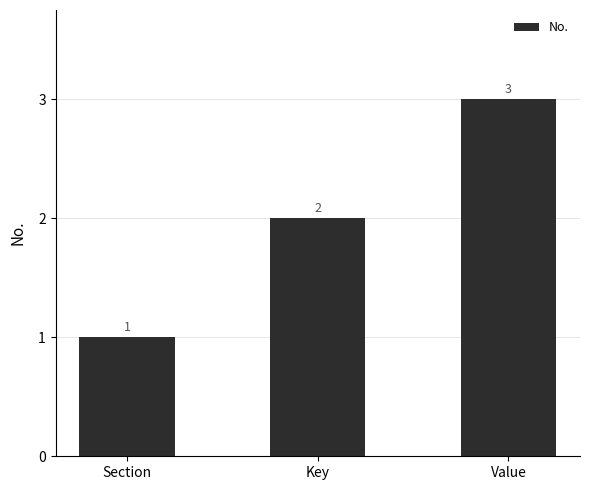

What is the change in value from Key to Value?

+1